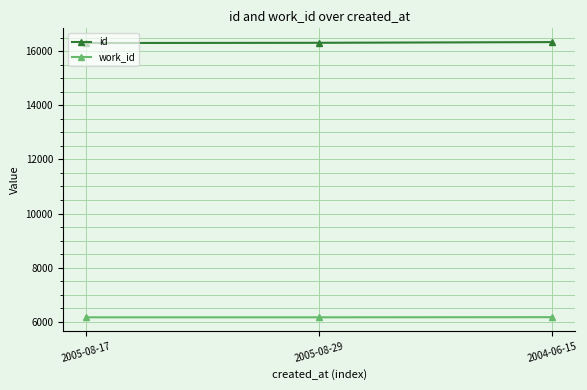

Rank the series at 2005-08-17 from lowest to highest value.

work_id, id